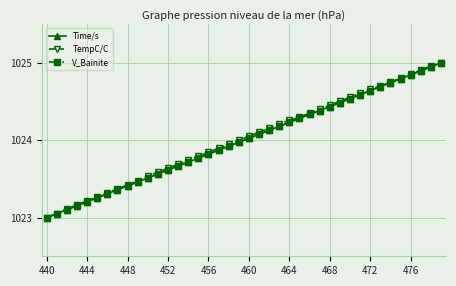

What is the minimum value for V_Bainite?

1023.0